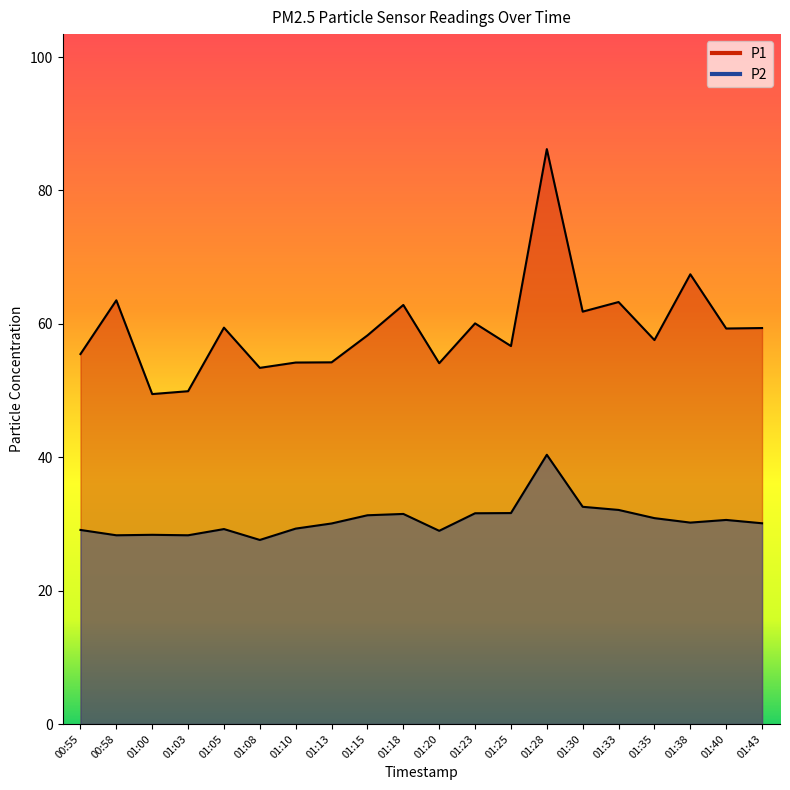

Rank the series by their average value, from highest to lowest.

P1, P2